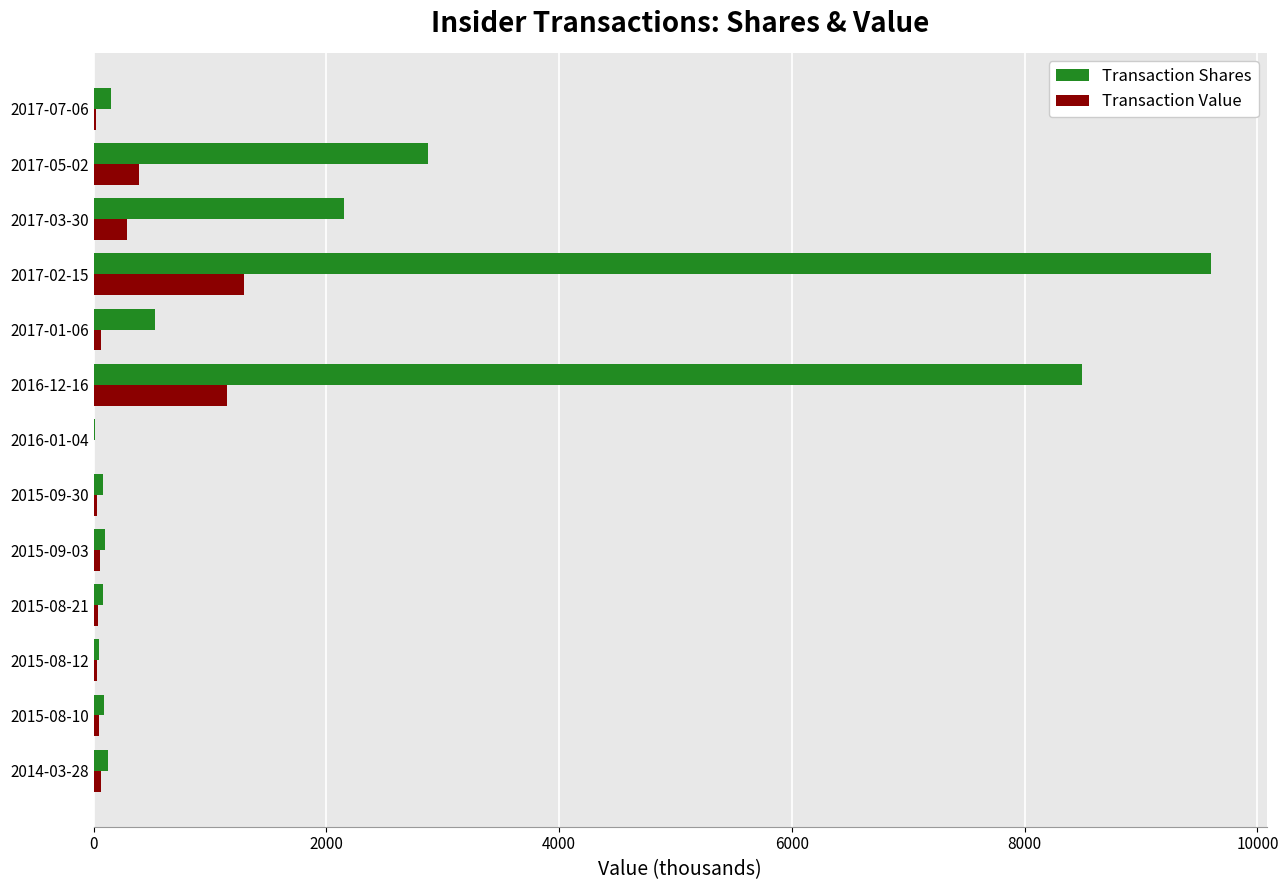

Which series has the largest total across all categories?

Transaction Shares